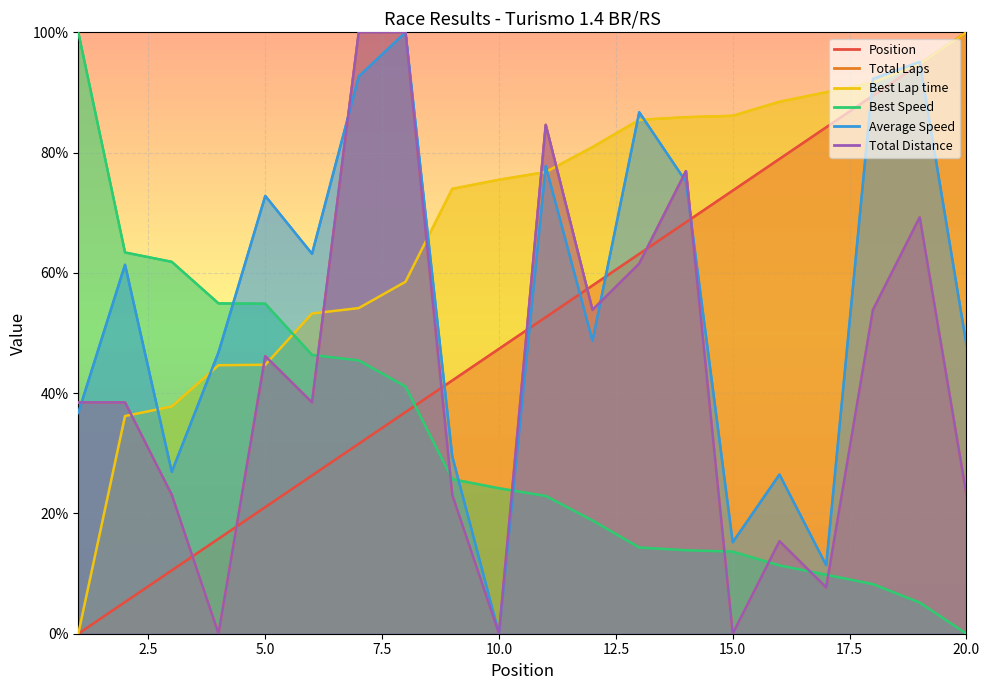

What value does the Best Speed series have at 14?

13.9